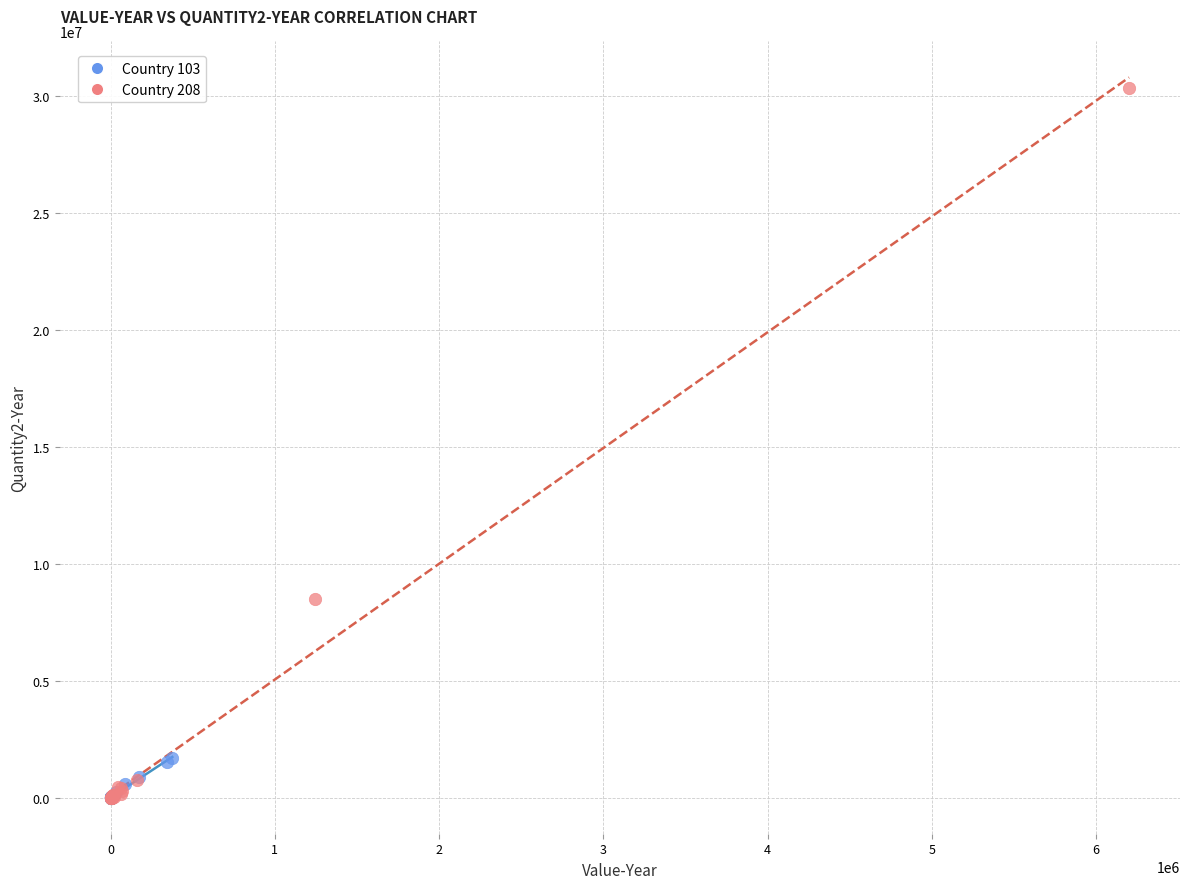

Which series reaches the maximum Y coordinate?

Country 208